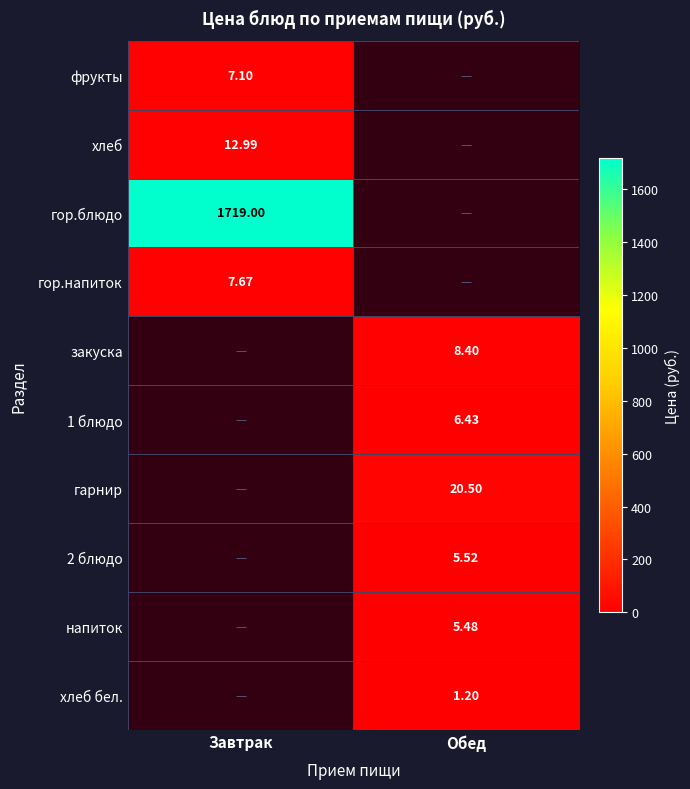

Is the value of хлеб at Завтрак greater than the value of напиток at Обед?

Yes